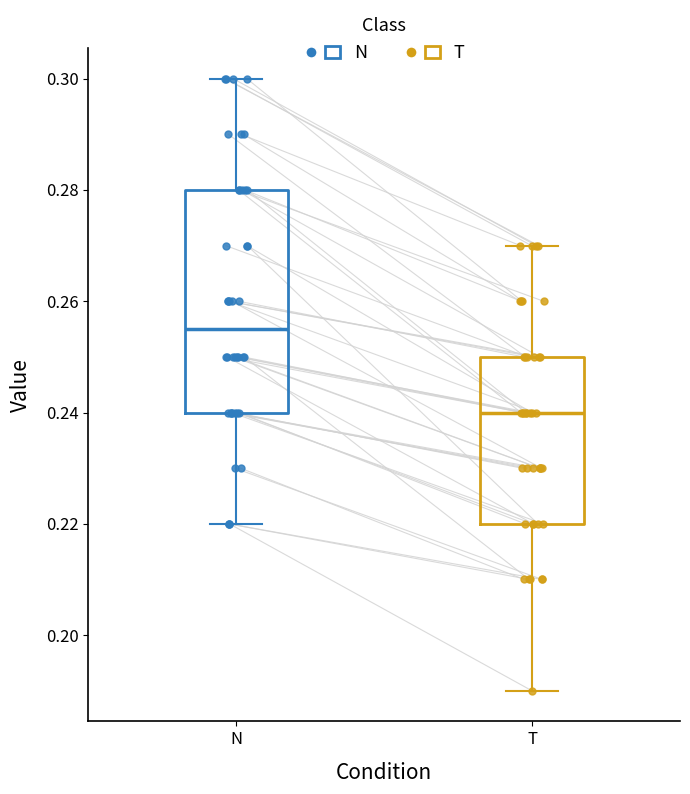

Reading left to right, transcribe this box plot: for each box, give where its median line is, the range the box spans, and where its two whiskers end, as read against the y-axis. The values are not printed on the chart, so give them approximately, as read against the axis.

N: median 0.256, box 0.240 to 0.280, whiskers 0.220 to 0.300
T: median 0.240, box 0.220 to 0.250, whiskers 0.190 to 0.270